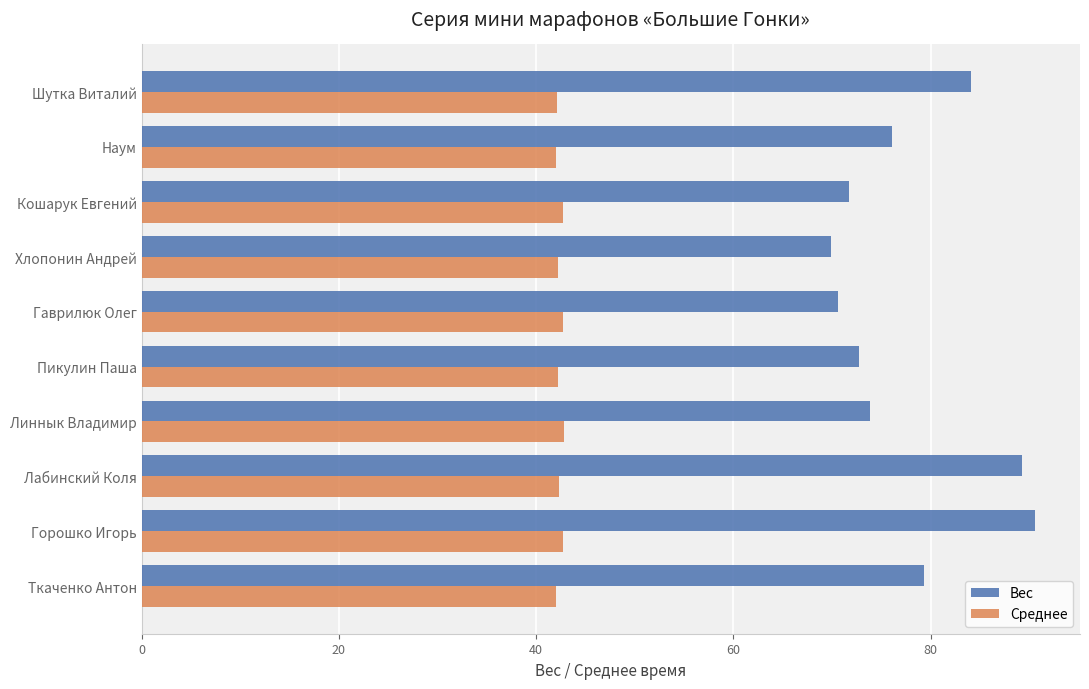

Rank the series by their maximum value, from lowest to highest.

Среднее, Вес